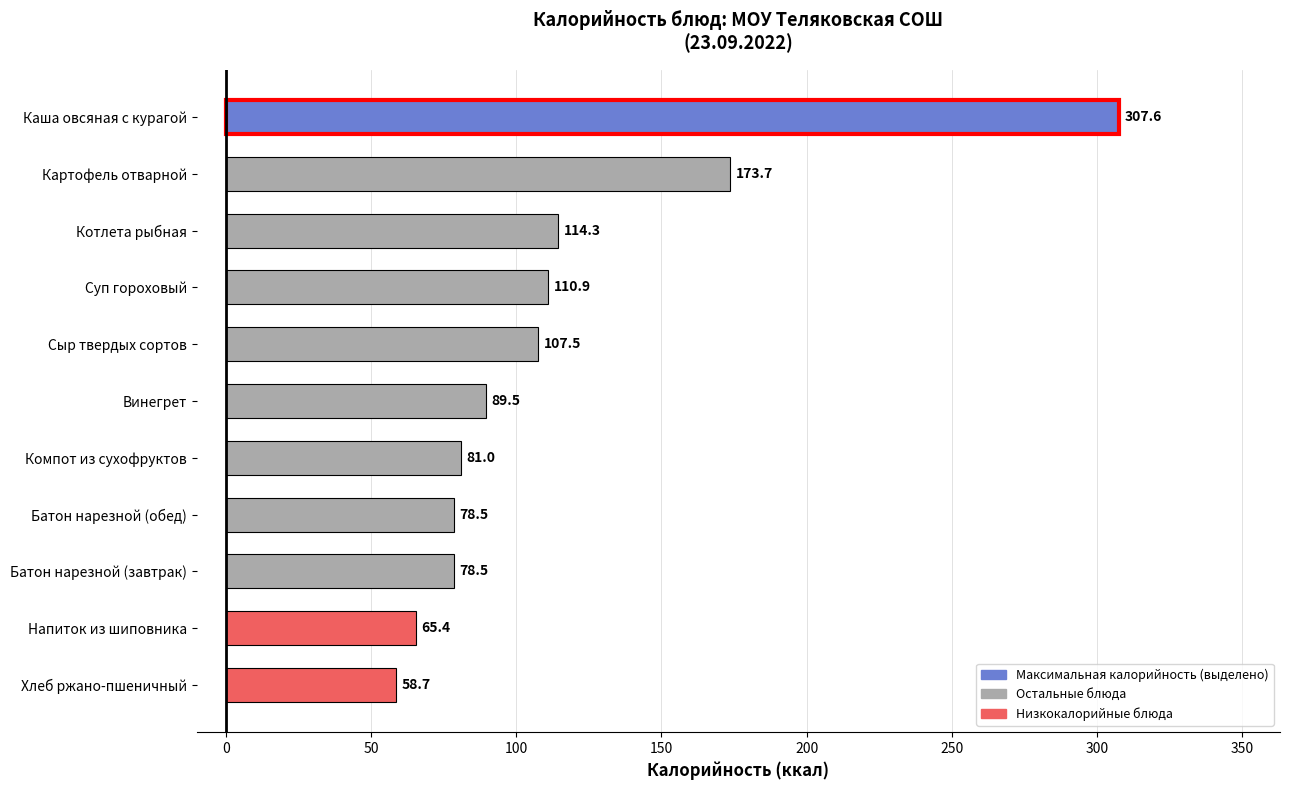

What is the average value?

115.1